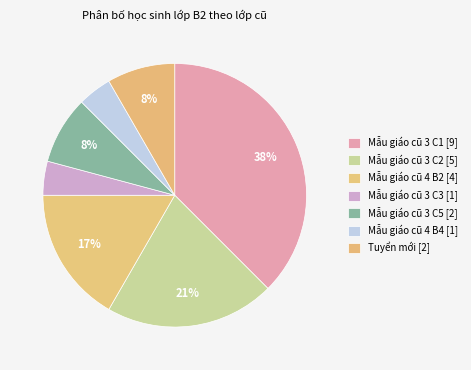

What is the ratio of the value at Mẫu giáo cũ 4 B4 to the value at Mẫu giáo cũ 3 C5?

0.5